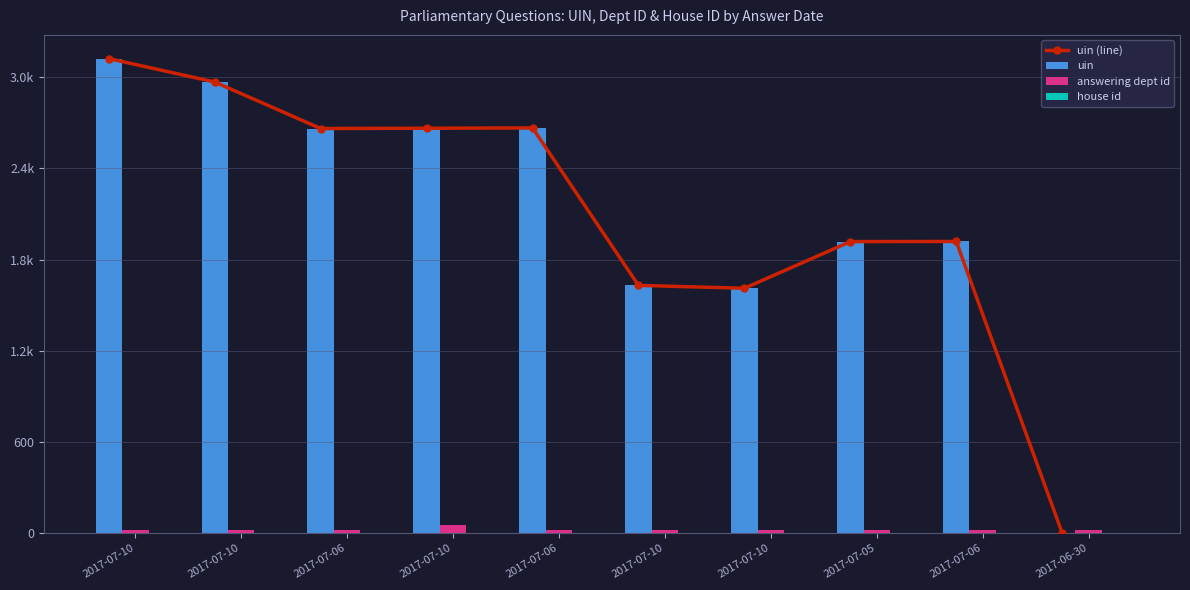

What is the difference between the highest and lowest values at 2017-06-30?

20